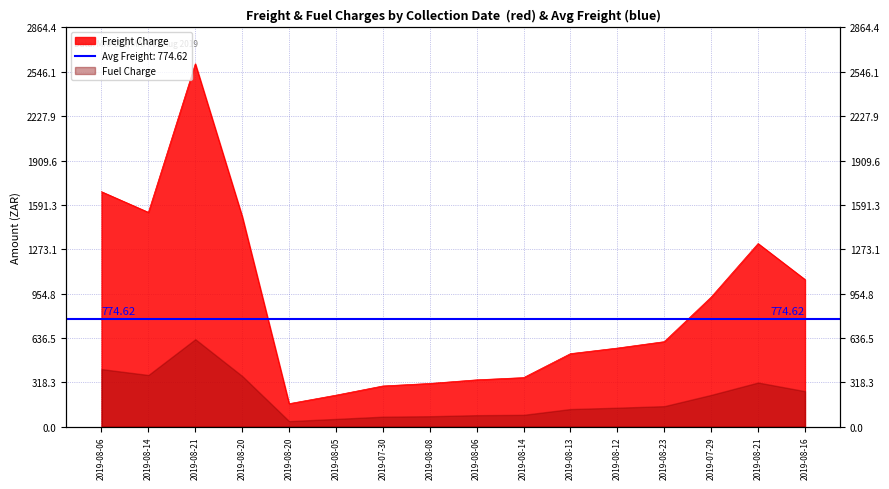

Approximately how many times larger is the value at 2019-08-20 compared to 2019-08-20?

0.1